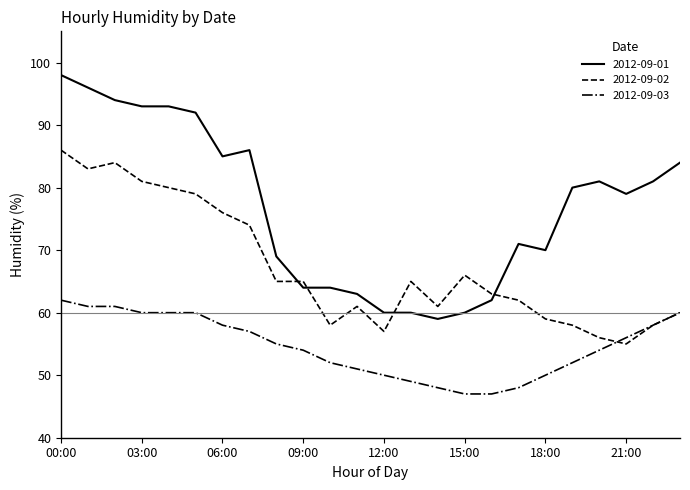

Which series has the largest total across all categories?

2012-09-01